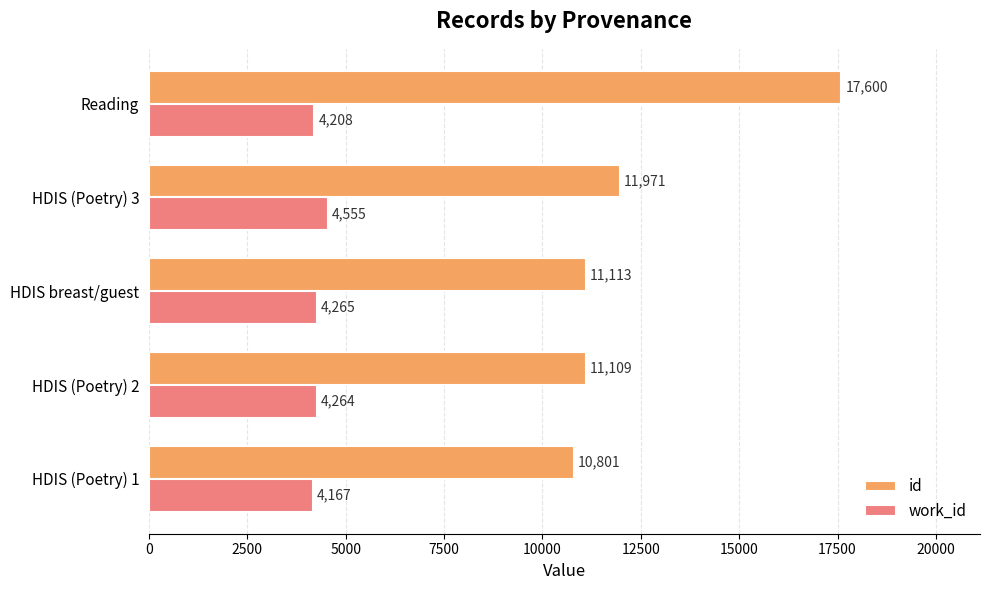

Which series has the widest spread of values?

id